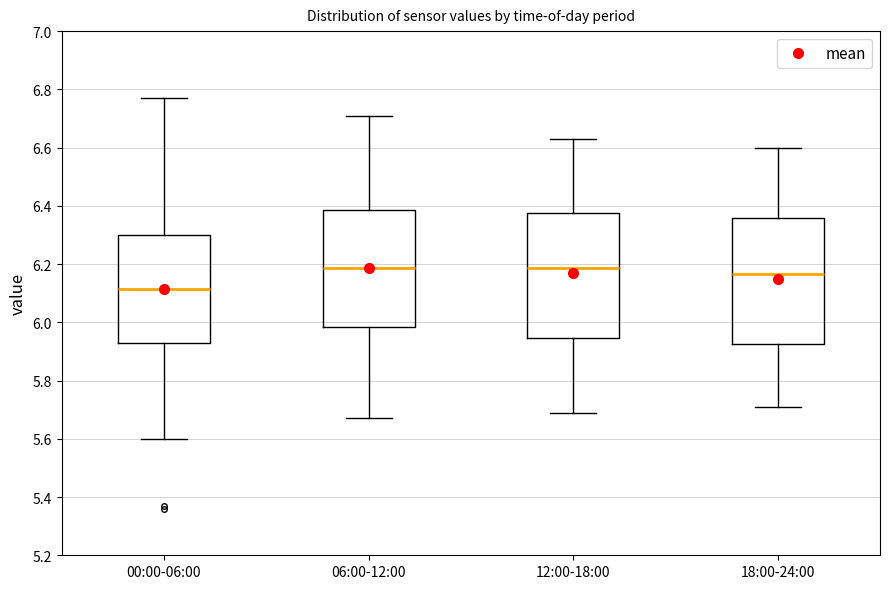

Which box's median line is the lowest?

00:00-06:00